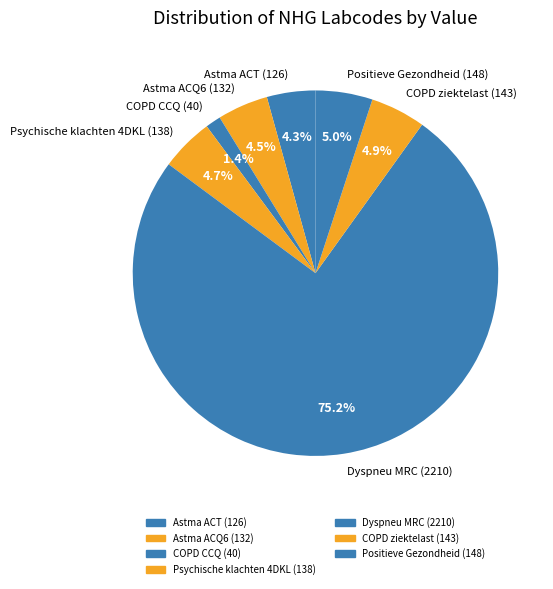

Between Dyspneu MRC (2210) and Astma ACT (126), which is larger?

Dyspneu MRC (2210)